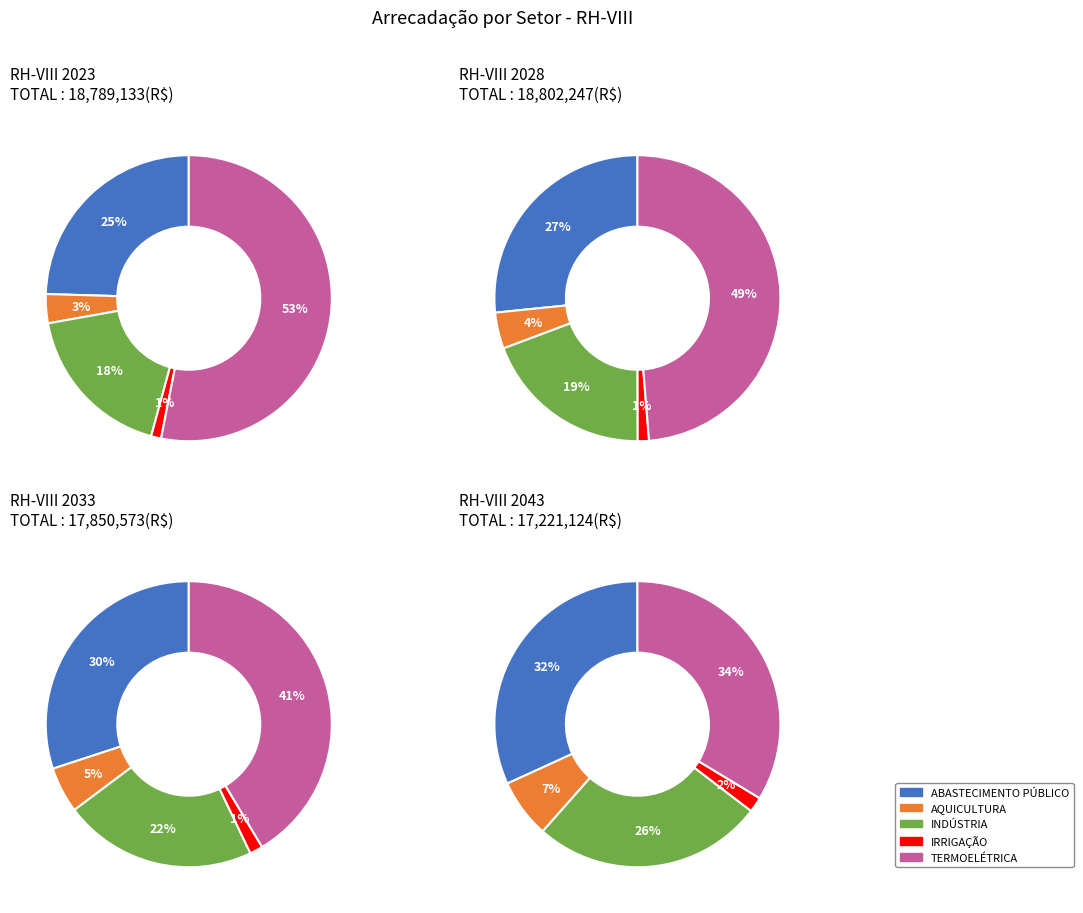

Between rh_viii_2033 and rh_viii_2028, which is larger?

rh_viii_2033